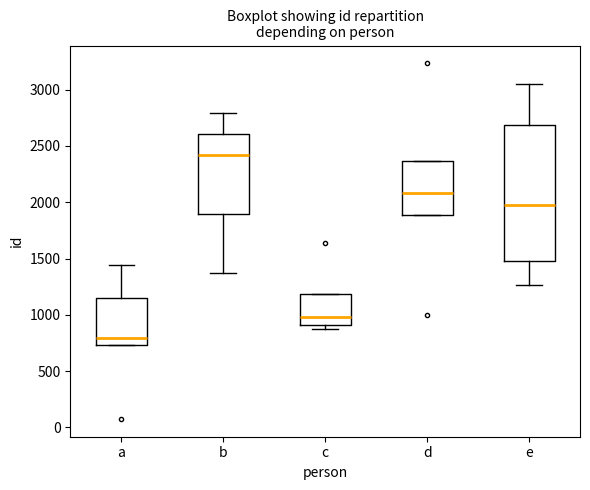

Comparing the boxes themselves (not the whiskers), which one is the tallest?

e